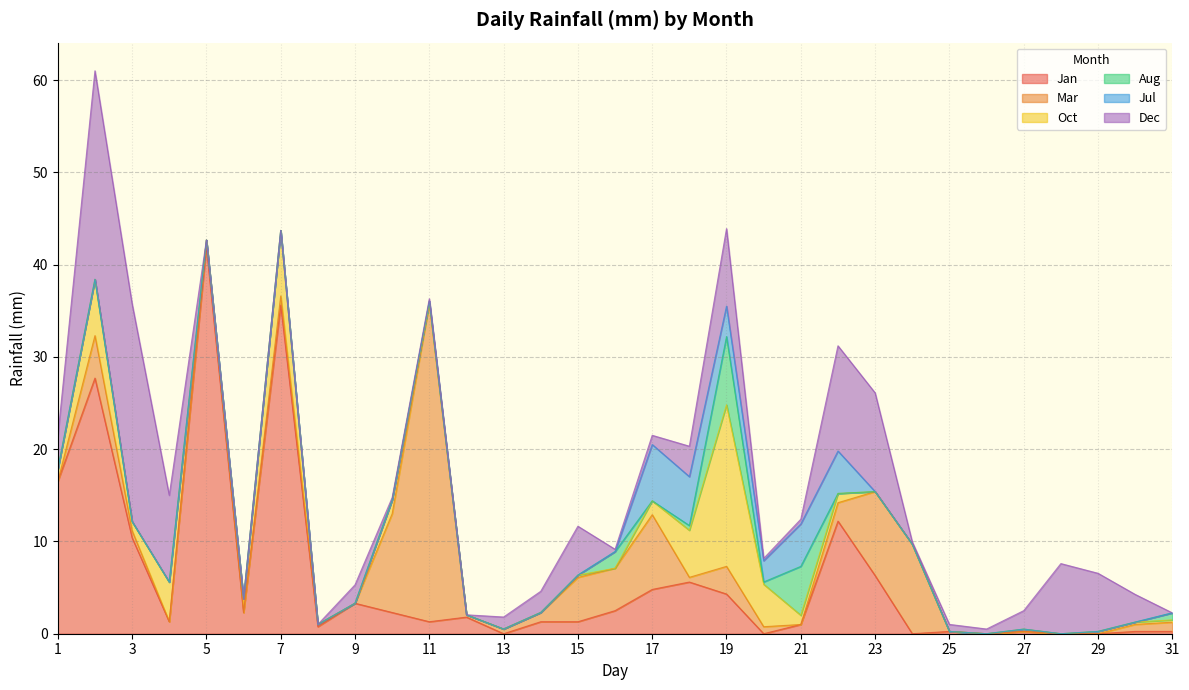

Reading left to right, list all the values displayed in this chart.

Jan: 1=16.5	2=27.7	3=10.4	4=1.3	5=41.9	6=2.3	7=35.6	8=0.8	9=3.3	10=2.3	11=1.3	12=1.8	13=0.0	14=1.3	15=1.3	16=2.5	17=4.8	18=5.6	19=4.3	20=0.0	21=1.0	22=12.2	23=6.3	24=0.0	25=0.2	26=0.0	27=0.2	28=0.0	29=0.0	30=0.2	31=0.2
Mar: 1=0.0	2=4.6	3=0.8	4=0.0	5=0.8	6=0.0	7=1.0	8=0.2	9=0.0	10=10.7	11=34.5	12=0.2	13=0.5	14=1.0	15=4.8	16=4.6	17=8.1	18=0.5	19=3.0	20=0.8	21=0.0	22=2.0	23=9.1	24=9.7	25=0.0	26=0.0	27=0.0	28=0.0	29=0.0	30=0.8	31=1.0
Oct: 1=1.3	2=6.1	3=1.0	4=4.3	5=0.0	6=1.5	7=7.1	8=0.0	9=0.0	10=1.5	11=0.0	12=0.0	13=0.0	14=0.0	15=0.2	16=0.0	17=1.5	18=5.1	19=17.5	20=4.6	21=1.0	22=1.0	23=0.0	24=0.0	25=0.0	26=0.0	27=0.2	28=0.0	29=0.2	30=0.2	31=0.2
Aug: 1=0.0	2=0.0	3=0.0	4=0.0	5=0.0	6=0.0	7=0.0	8=0.0	9=0.0	10=0.0	11=0.2	12=0.0	13=0.0	14=0.0	15=0.0	16=1.8	17=0.0	18=0.5	19=7.4	20=0.2	21=5.3	22=0.0	23=0.0	24=0.0	25=0.0	26=0.0	27=0.0	28=0.0	29=0.0	30=0.0	31=0.8
Jul: 1=0.0	2=0.0	3=0.0	4=0.0	5=0.0	6=0.0	7=0.0	8=0.0	9=0.0	10=0.0	11=0.0	12=0.0	13=0.0	14=0.0	15=0.0	16=0.0	17=6.1	18=5.3	19=3.3	20=2.3	21=4.6	22=4.6	23=0.0	24=0.0	25=0.0	26=0.0	27=0.0	28=0.0	29=0.0	30=0.0	31=0.0
Dec: 1=3.6	2=22.6	3=23.6	4=9.4	5=0.0	6=0.0	7=0.0	8=0.0	9=2.0	10=0.2	11=0.2	12=0.0	13=1.3	14=2.3	15=5.3	16=0.2	17=1.0	18=3.3	19=8.4	20=0.2	21=0.5	22=11.4	23=10.7	24=0.2	25=0.8	26=0.5	27=2.0	28=7.6	29=6.3	30=3.0	31=0.0